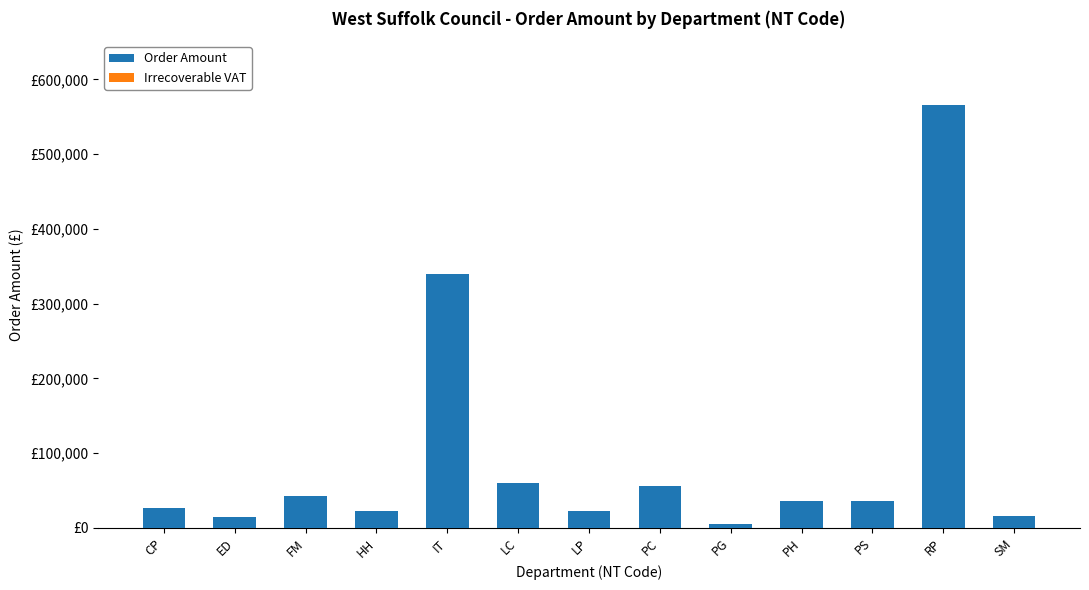

Reading right to left, transcribe all the data shown in this chart.

Order Amount: 16253.0	566144.4	35901.4	36000.0	5000.0	56038.0	22155.0	60351.3	340198.8	22500.0	42837.0	14000.0	26812.3
Irrecoverable VAT: 0.0	0.0	0.0	0.0	0.0	0.0	0.0	0.0	0.0	0.0	0.0	0.0	0.0